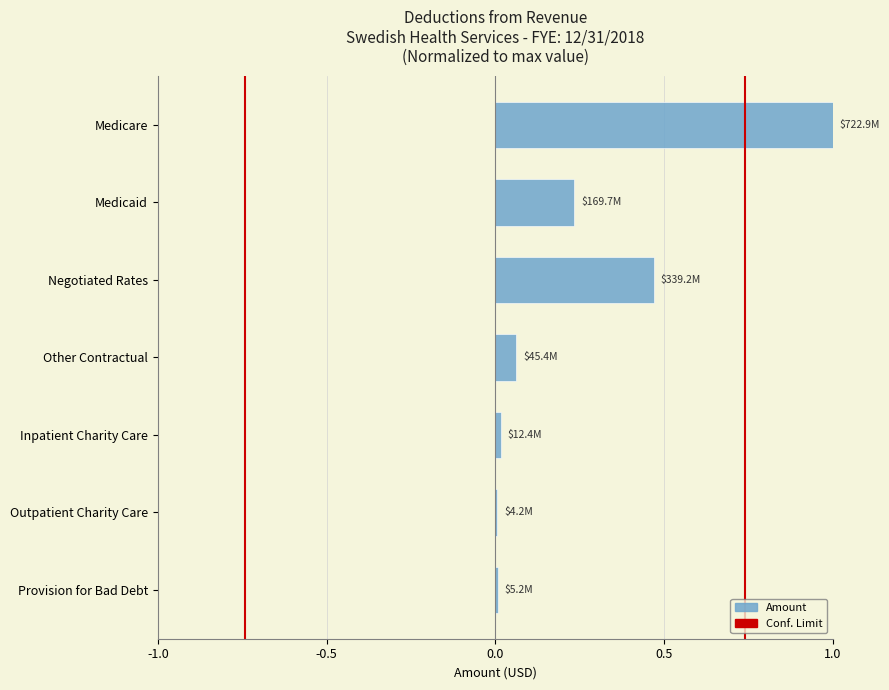

The value at Inpatient Charity Care is 0.0. True or false?

True